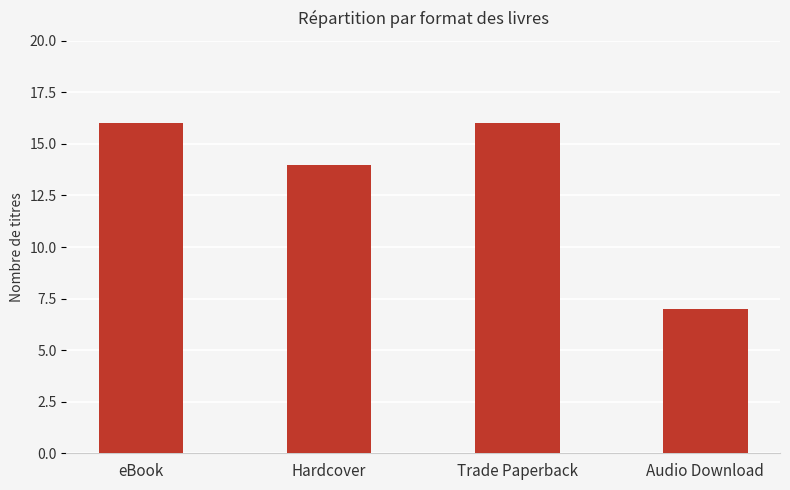

The chart shows a value of 16 at eBook. True or false?

True